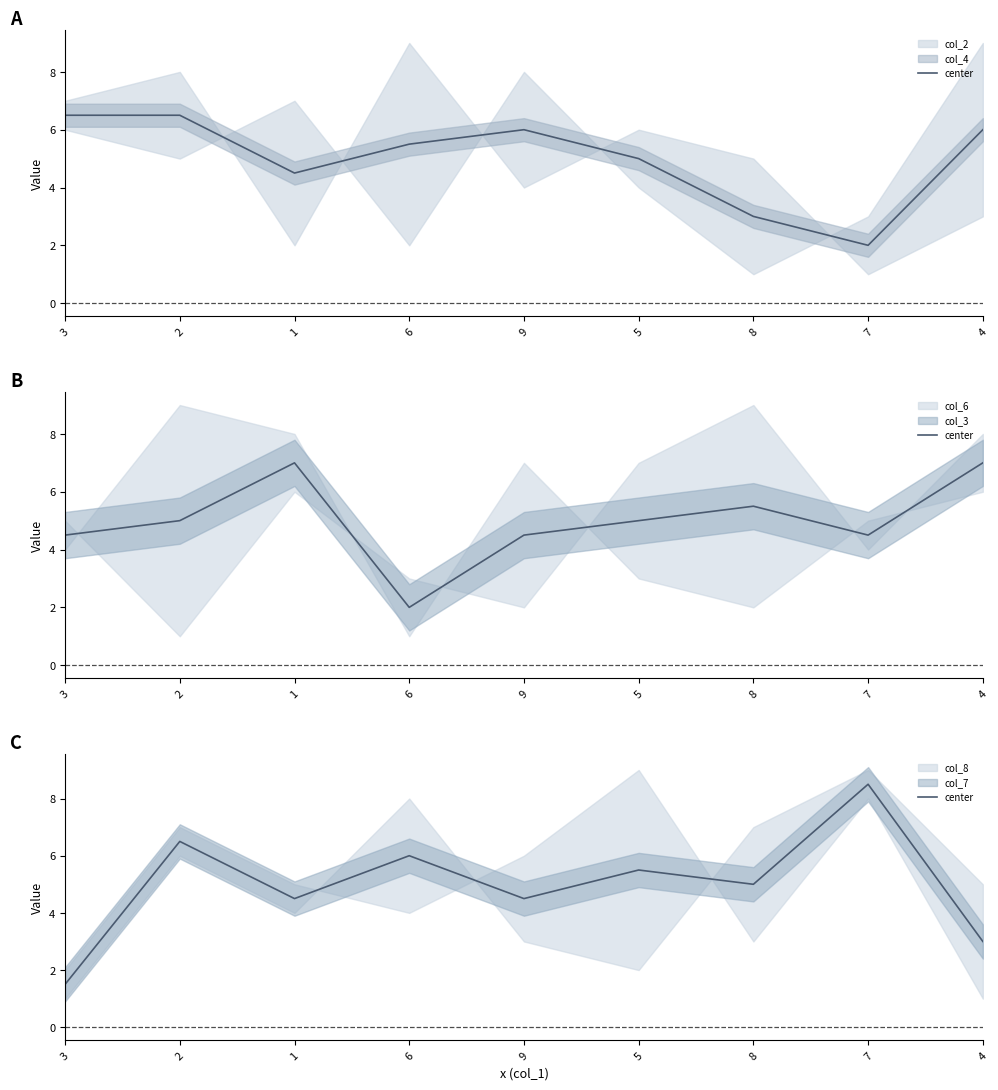

At which category does the data reach its first local valley?

1